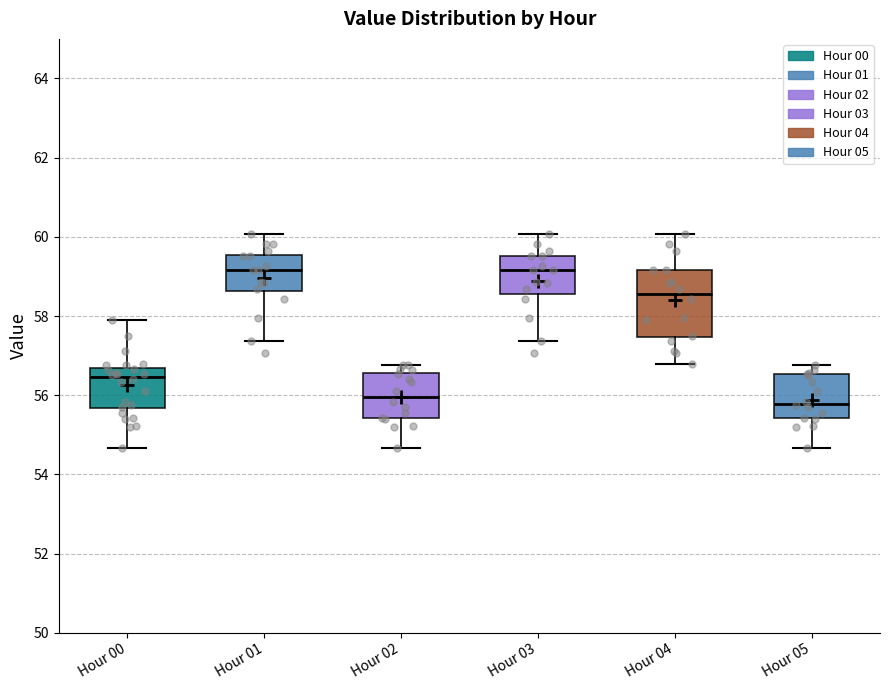

Reading left to right, transcribe this box plot: for each box, give where its median line is, the range the box spans, and where its two whiskers end, as read against the y-axis. The values are not printed on the chart, so give them approximately, as read against the axis.

Hour 00: median 56.4, box 55.6 to 56.6, whiskers 54.6 to 57.8
Hour 01: median 59.2, box 58.6 to 59.6, whiskers 57.4 to 60.0
Hour 02: median 56.0, box 55.4 to 56.6, whiskers 54.6 to 56.8
Hour 03: median 59.2, box 58.6 to 59.6, whiskers 57.4 to 60.0
Hour 04: median 58.6, box 57.4 to 59.2, whiskers 56.8 to 60.0
Hour 05: median 55.8, box 55.4 to 56.6, whiskers 54.6 to 56.8